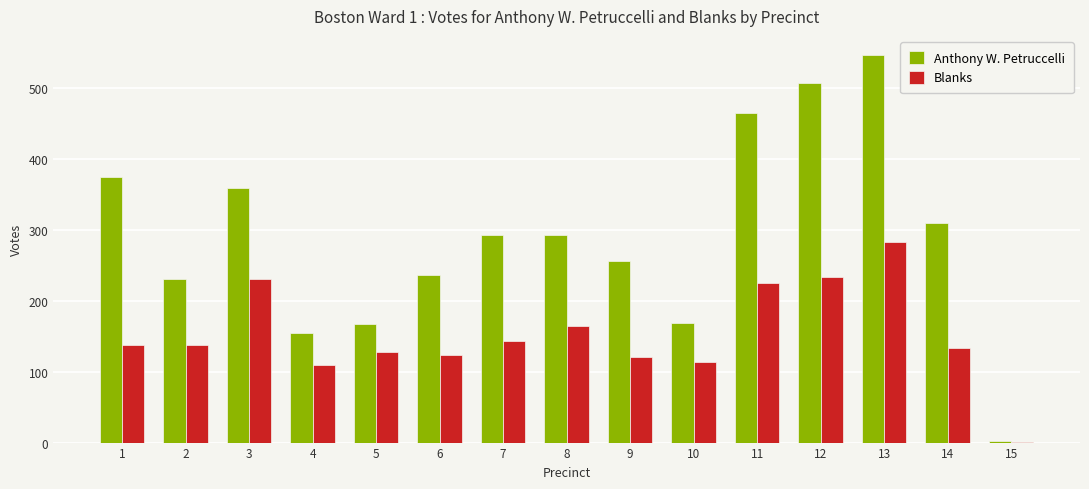

How many groups of bars are there?

15